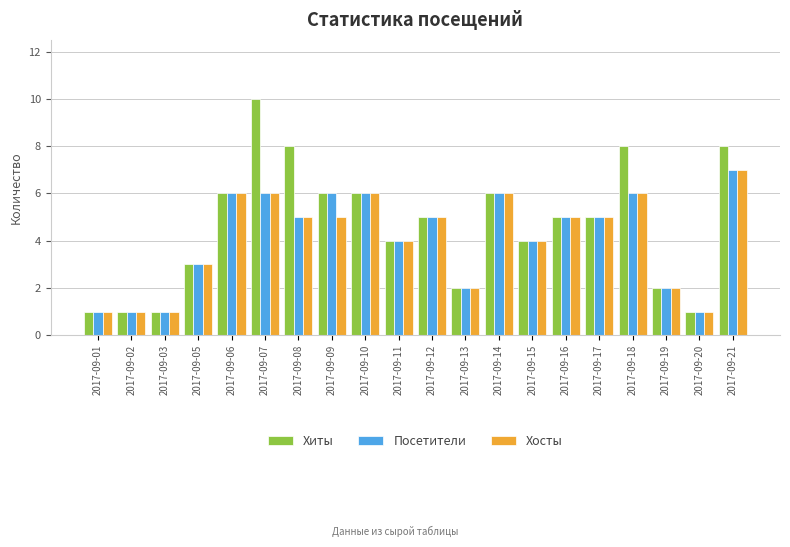

Reading right to left, extract all data points from this chart.

Хиты: 8	1	2	8	5	5	4	6	2	5	4	6	6	8	10	6	3	1	1	1
Посетители: 7	1	2	6	5	5	4	6	2	5	4	6	6	5	6	6	3	1	1	1
Хосты: 7	1	2	6	5	5	4	6	2	5	4	6	5	5	6	6	3	1	1	1